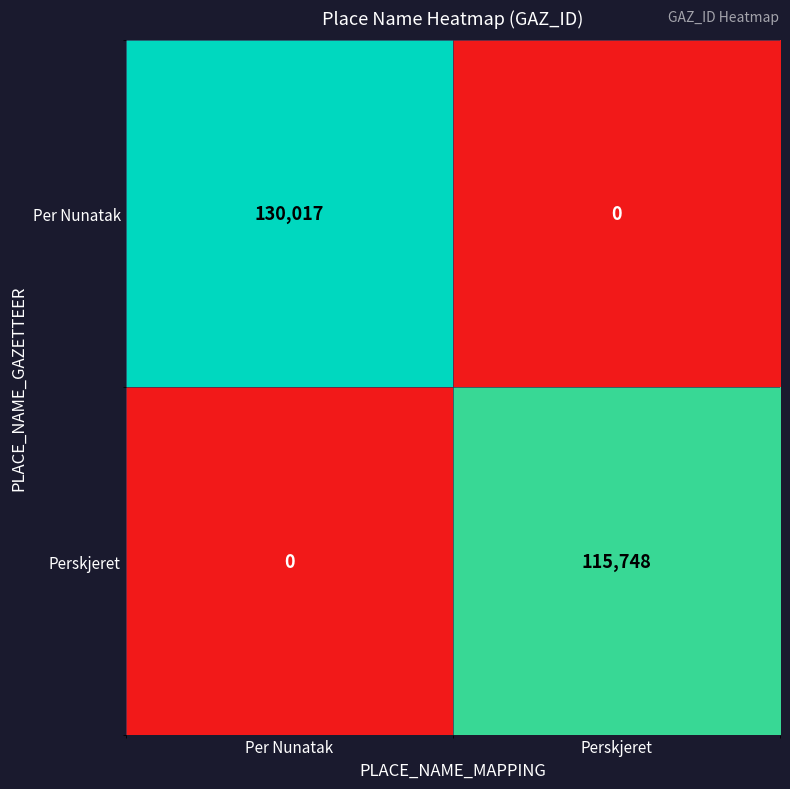

Read the Per Nunatak value at Per Nunatak.

130017